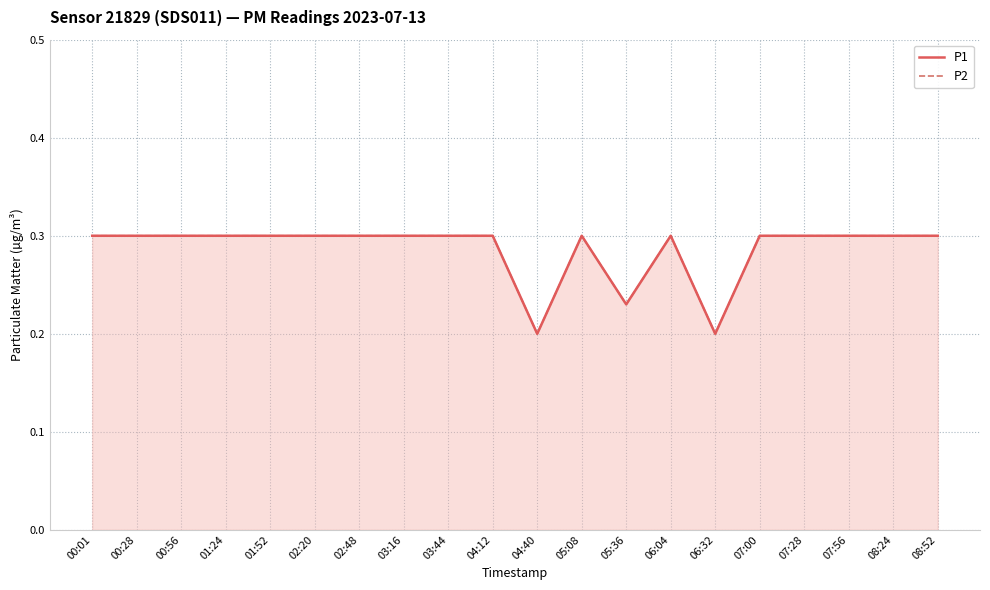

How many lines are shown in the chart?

2